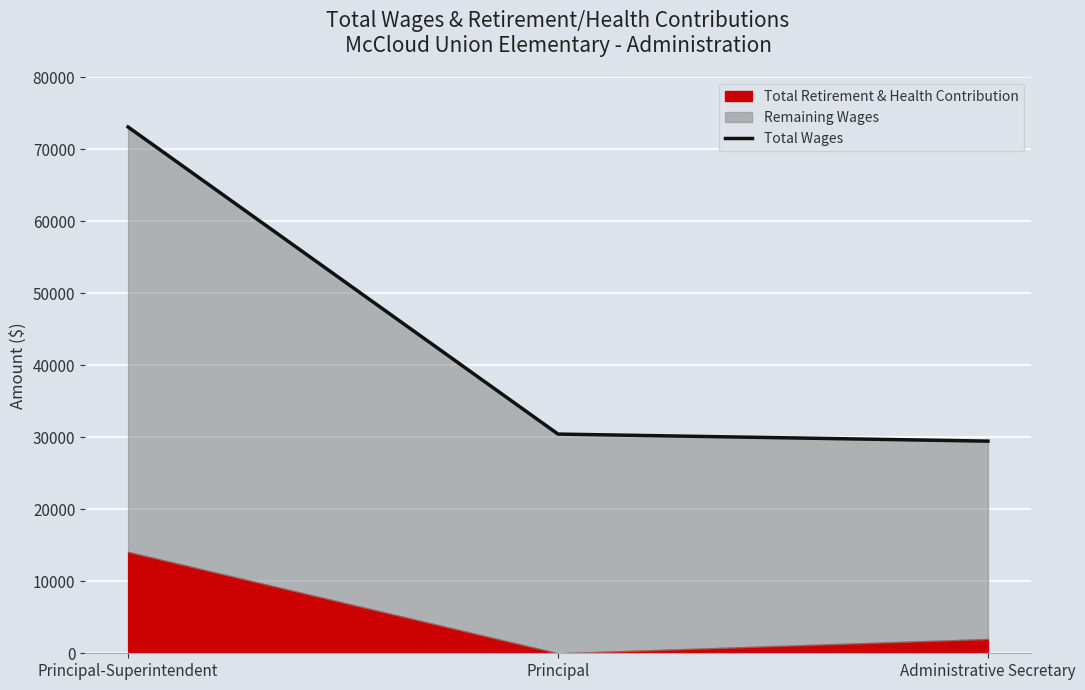

What is the change in value from Principal-Superintendent to Principal?

-42661